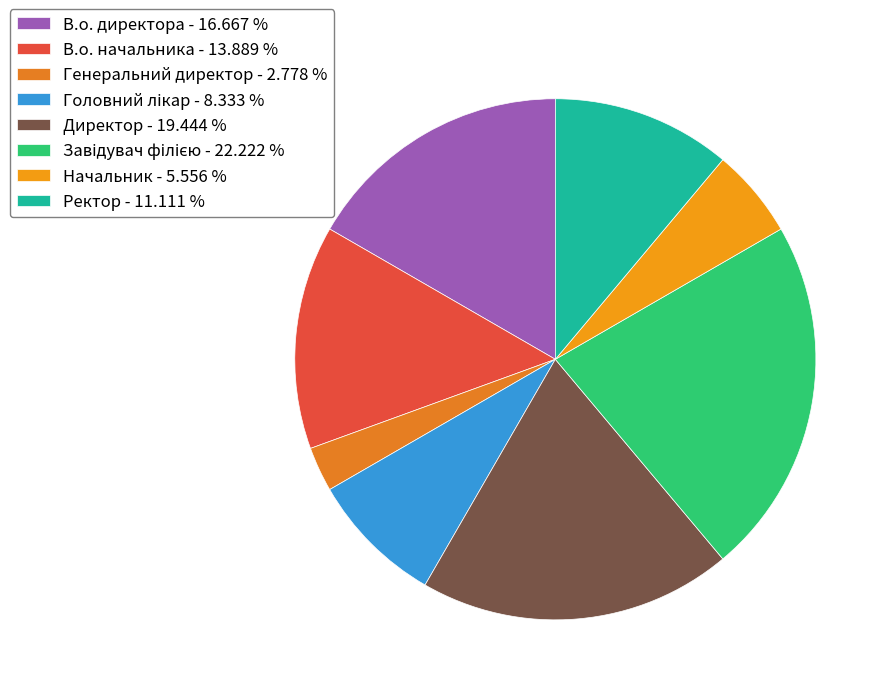

What is the smallest slice in the pie chart?

Генеральний директор